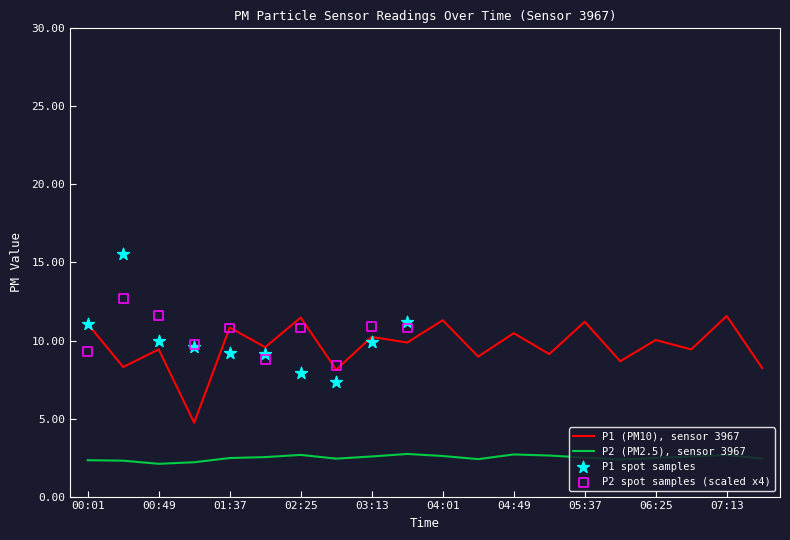

What is the minimum value for P1 (PM10), sensor 3967?

4.7